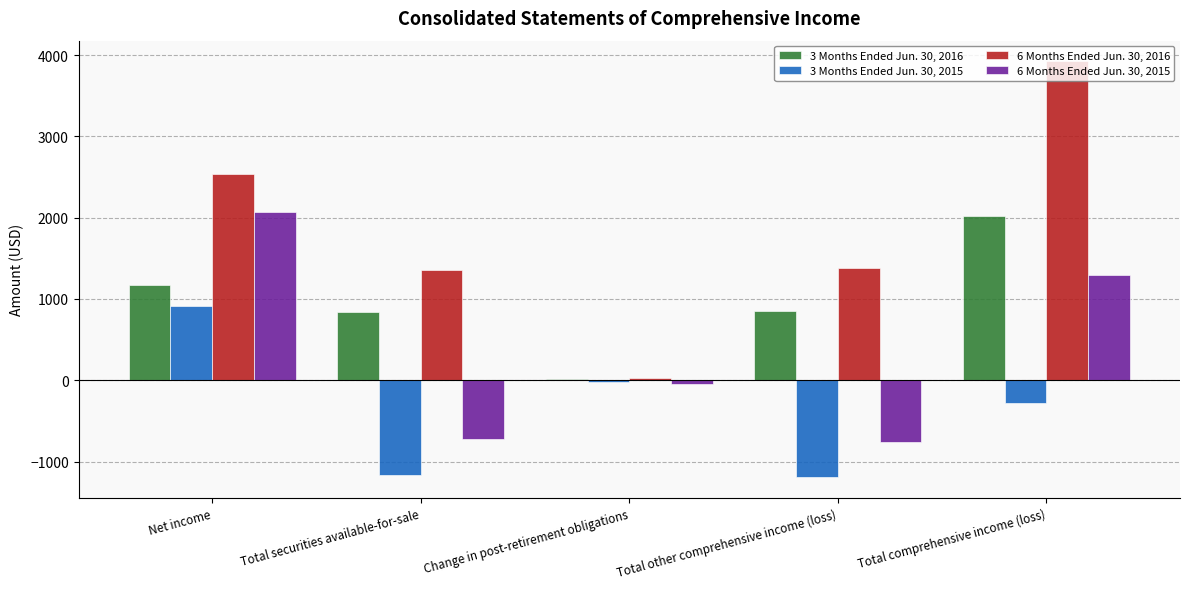

What is the maximum value shown in the chart?

3921